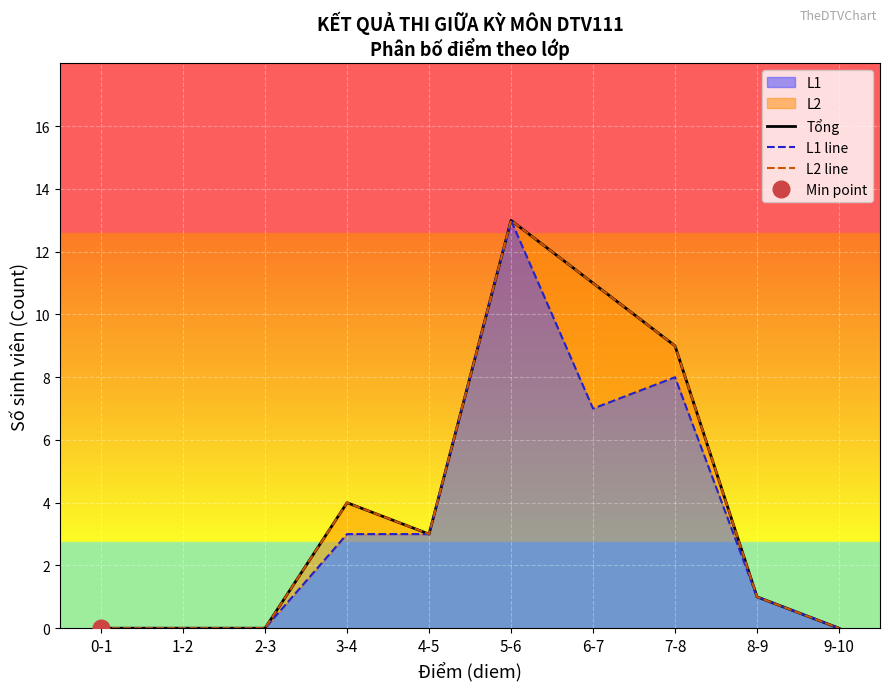

What is the value of the Tổng point at the 9th from the left?

1